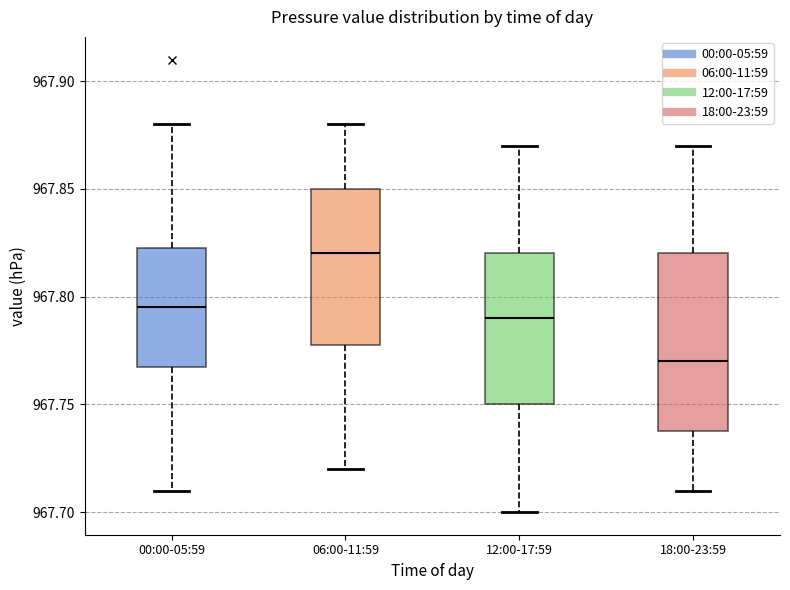

Comparing the boxes themselves (not the whiskers), which one is the tallest?

18:00-23:59